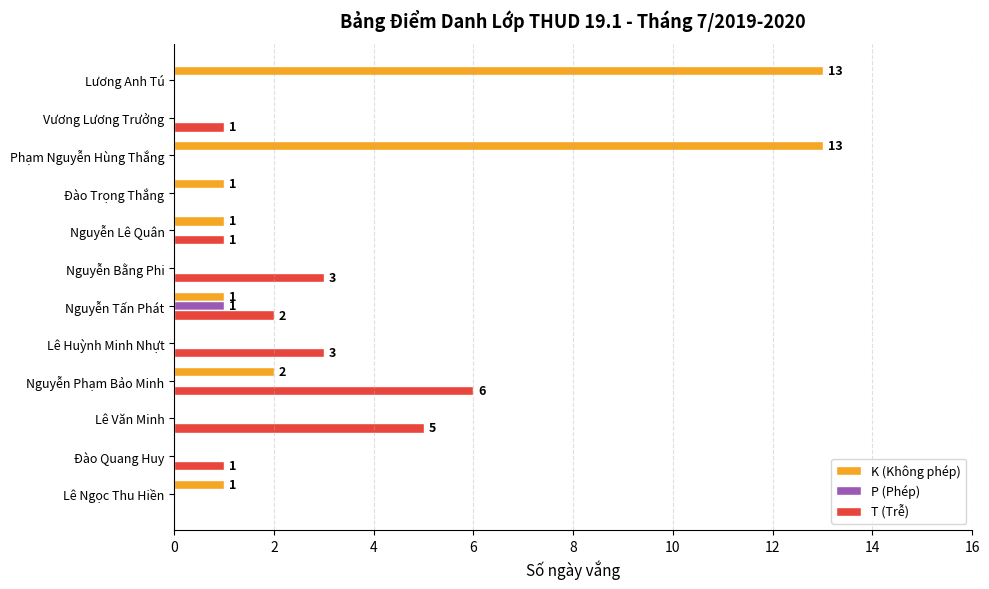

True or false: T (Trễ) has a value of -3 at Đào Trọng Thắng.

False